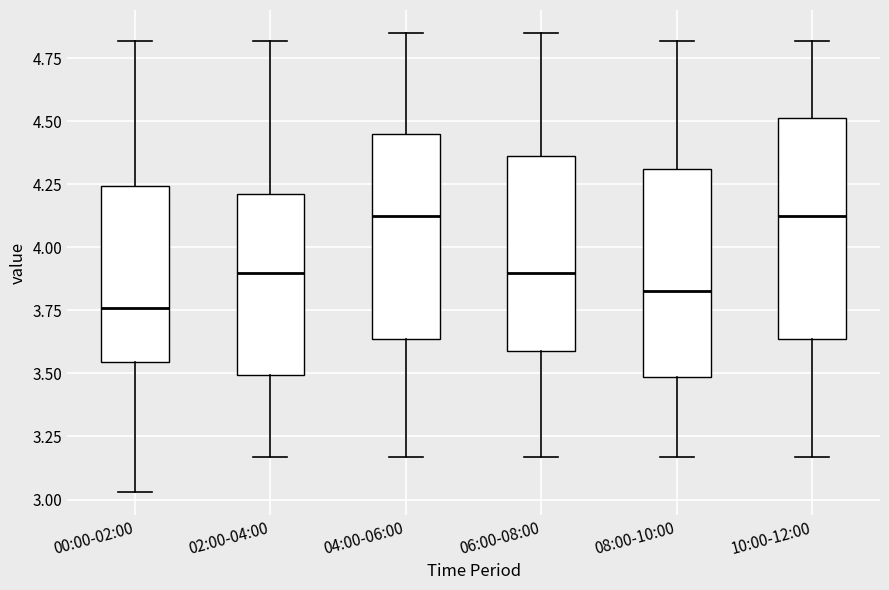

Which box's median line is the lowest?

00:00-02:00